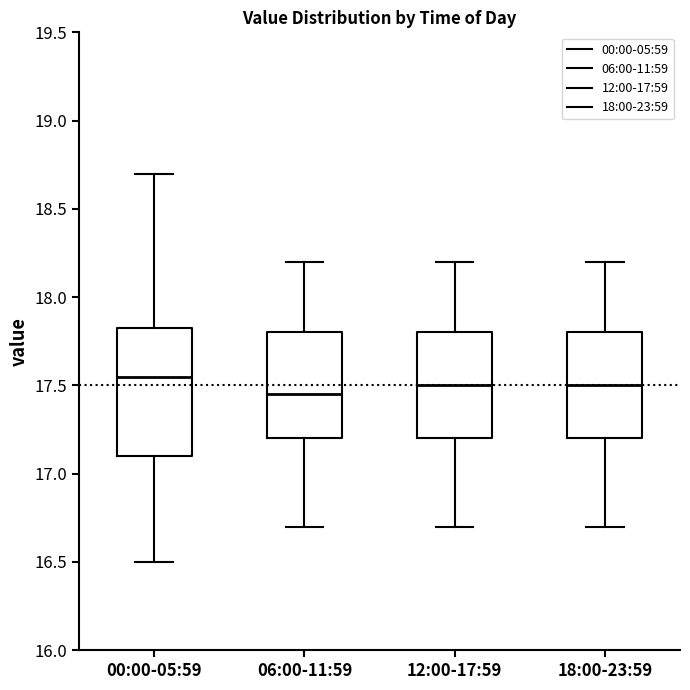

Reading left to right, transcribe this box plot: for each box, give where its median line is, the range the box spans, and where its two whiskers end, as read against the y-axis. The values are not printed on the chart, so give them approximately, as read against the axis.

00:00-05:59: median 17.55, box 17.10 to 17.85, whiskers 16.50 to 18.70
06:00-11:59: median 17.45, box 17.20 to 17.80, whiskers 16.70 to 18.20
12:00-17:59: median 17.50, box 17.20 to 17.80, whiskers 16.70 to 18.20
18:00-23:59: median 17.50, box 17.20 to 17.80, whiskers 16.70 to 18.20